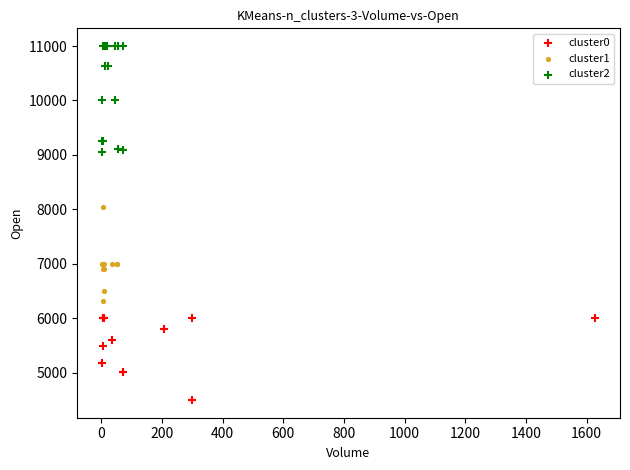

What are all the series names shown in the legend?

cluster0, cluster1, cluster2